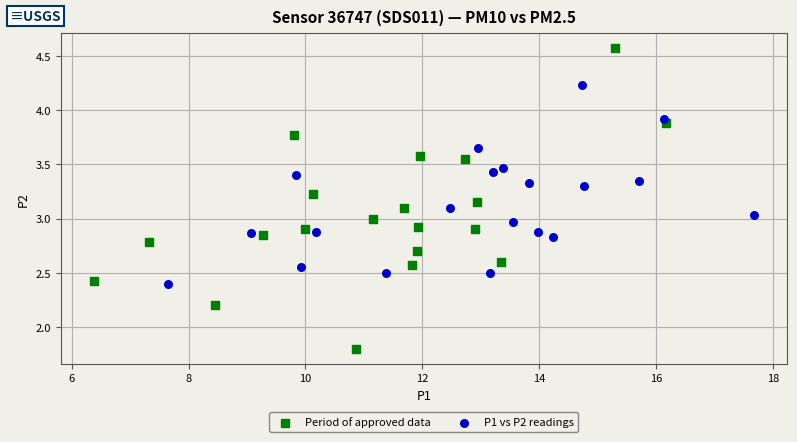

Which series reaches the maximum Y coordinate?

Period of approved data